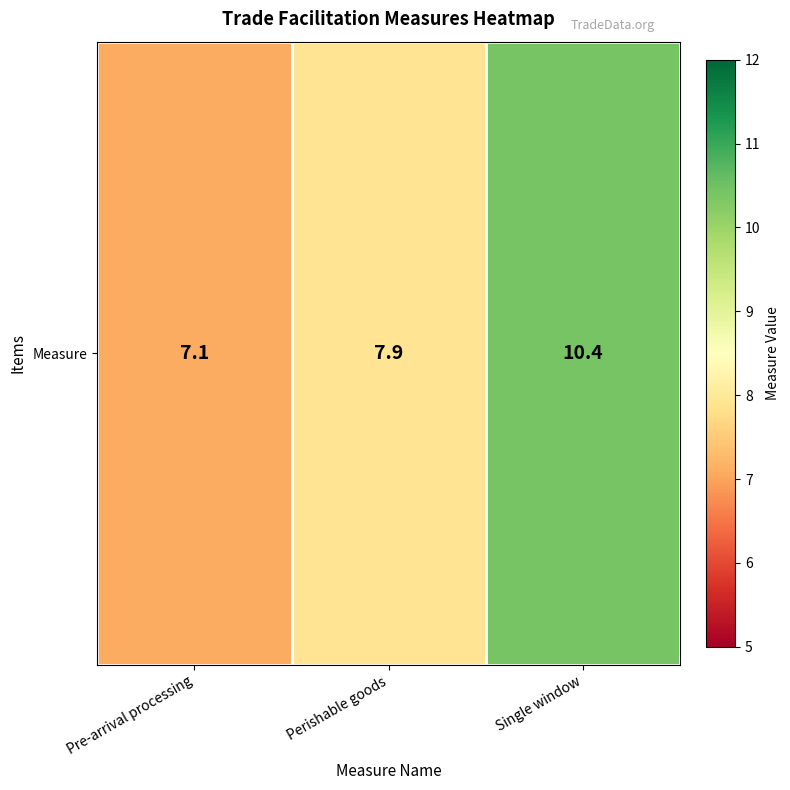

Rank the categories by value from lowest to highest.

Pre-arrival processing, Perishable goods, Single window